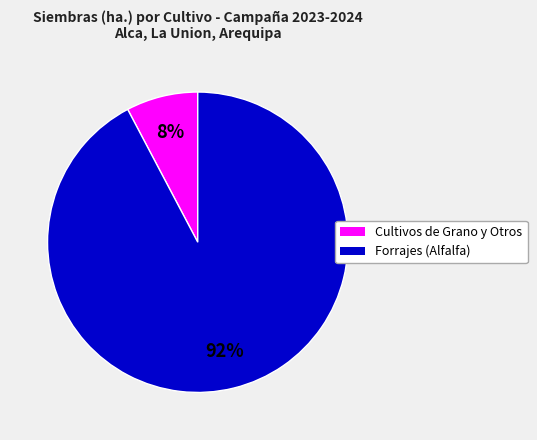

Count the number of slices in the pie.

2